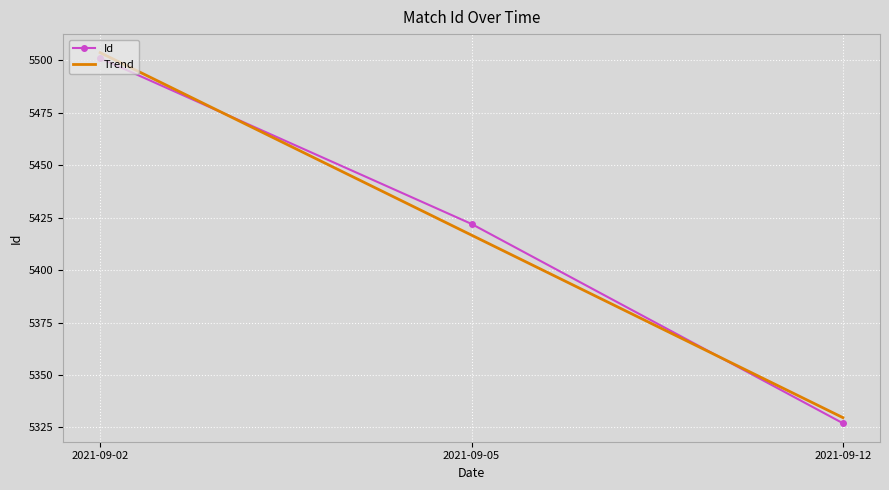

Reading left to right, what are all the values shown in this chart?

Id: 5501.0	5422.0	5327.0
Trend: 5503.7	5416.7	5329.7